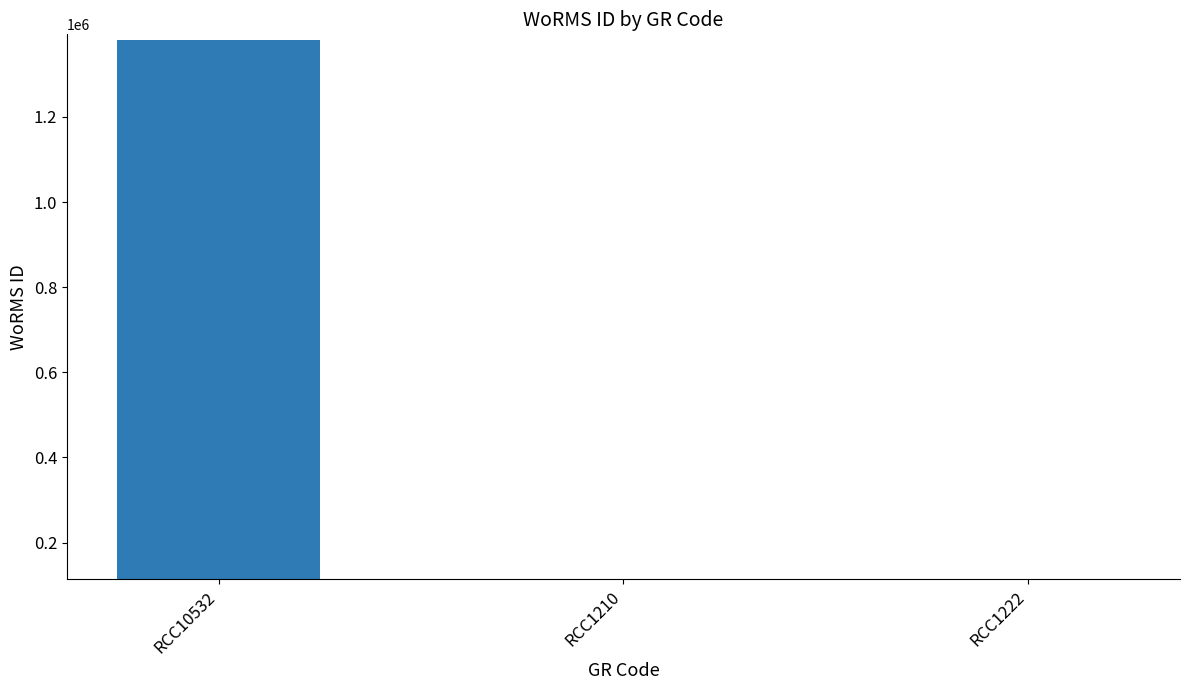

What is the maximum value shown in the chart?

1380043